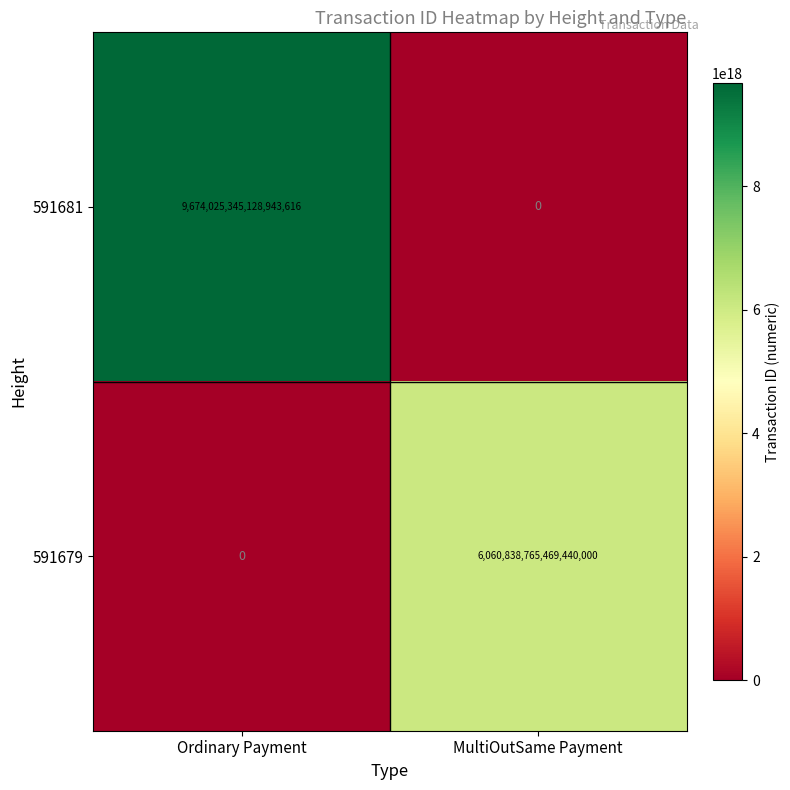

Which series has the largest range (max minus min)?

591681